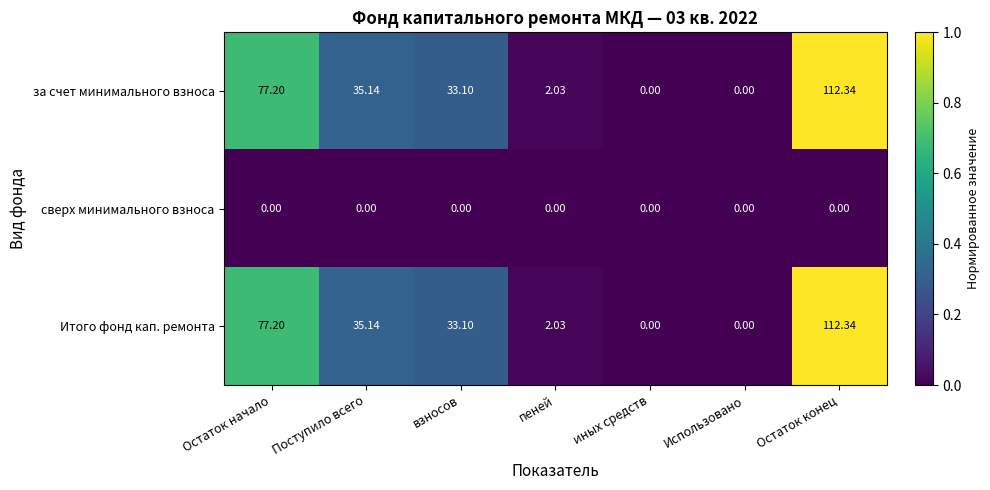

Count the number of categories in the chart.

7